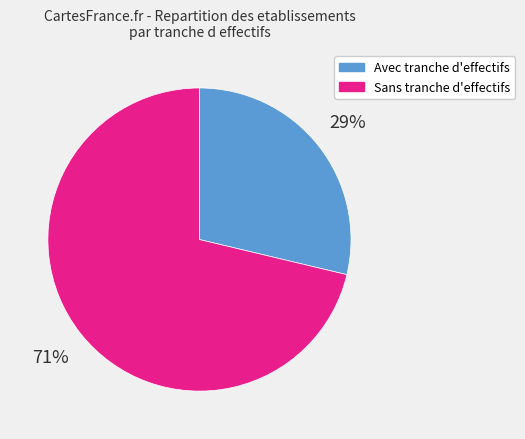

To the nearest percent, what percentage of the pie is Avec tranche d'effectifs?

29%